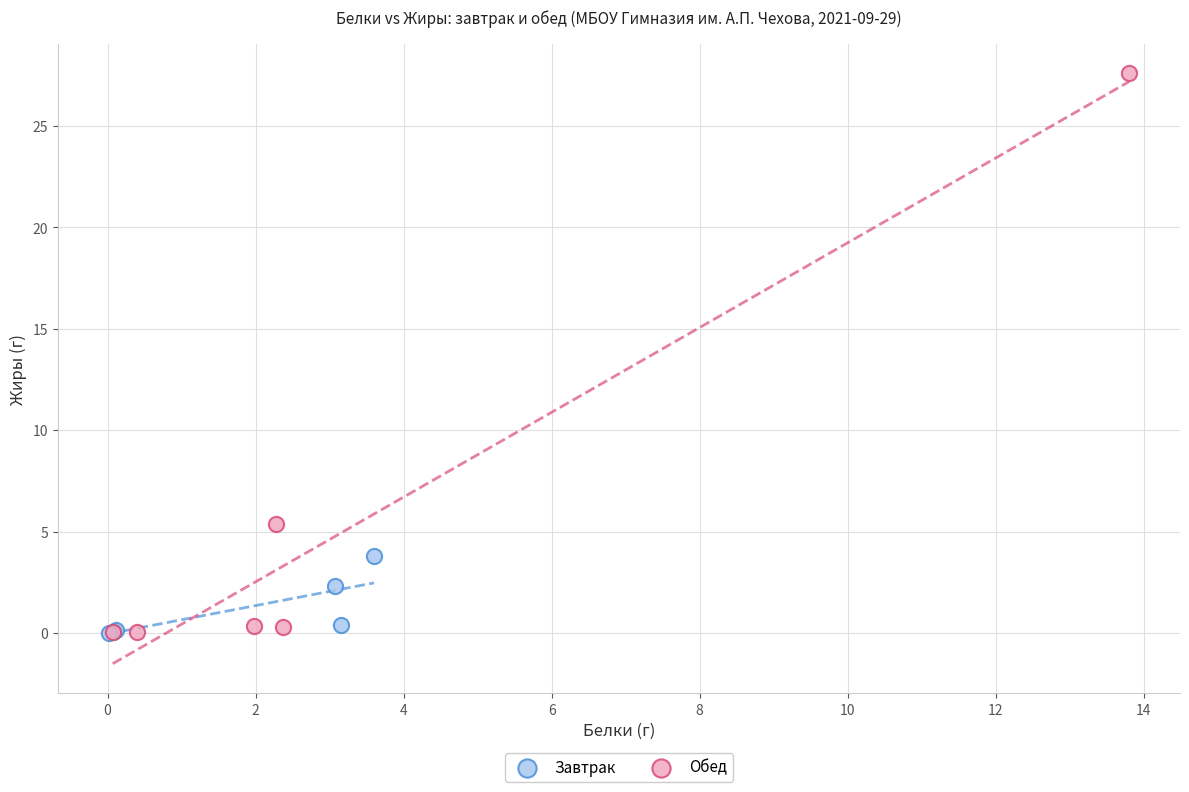

Which series has the widest spread of Y values?

Обед